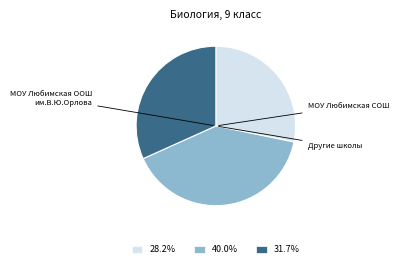

Is there a majority slice in this chart?

No